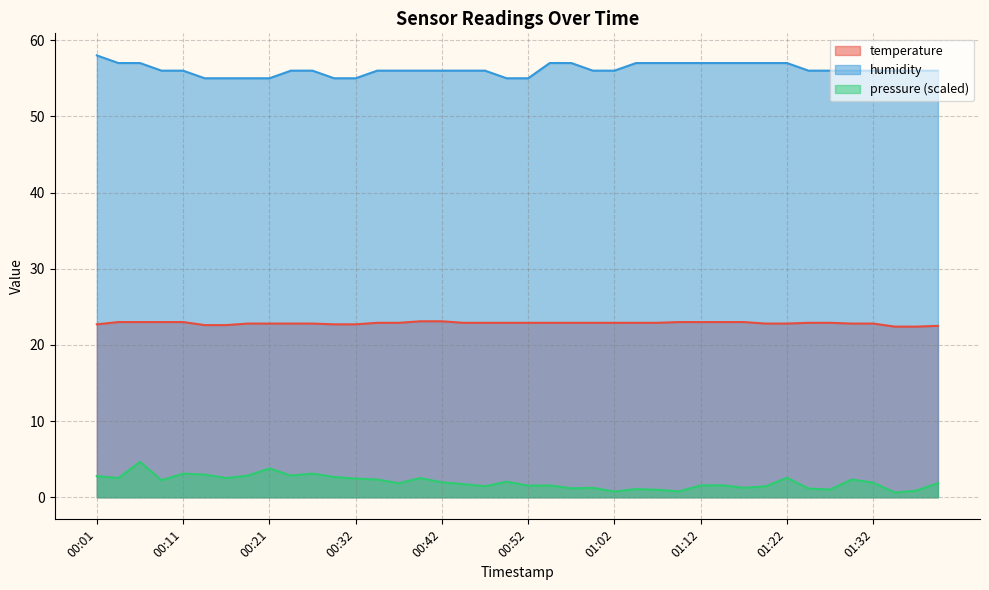

What is the lowest value of the temperature series?

22.4